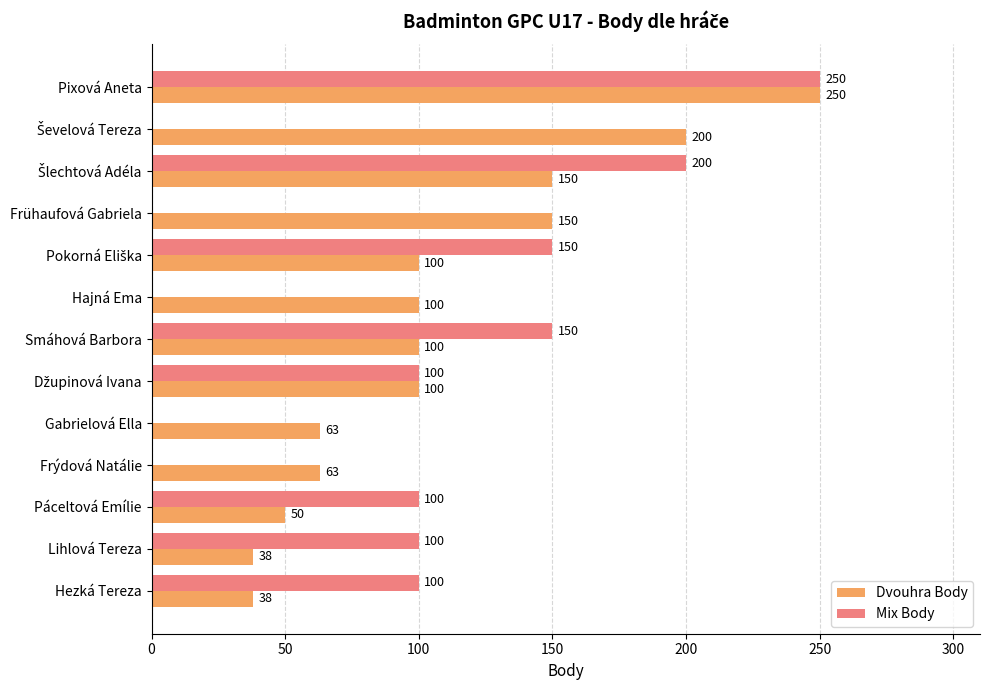

What is the sum of all Dvouhra Body values?

1402